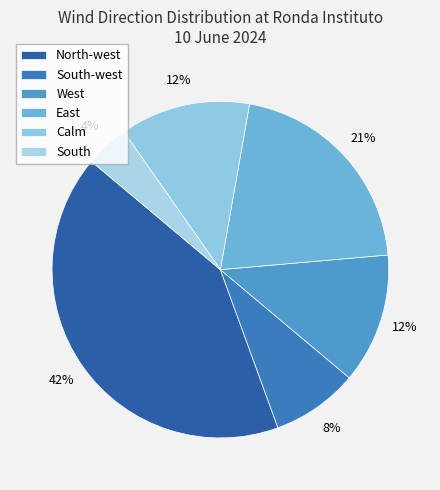

Which category has the biggest portion of the pie?

North-west